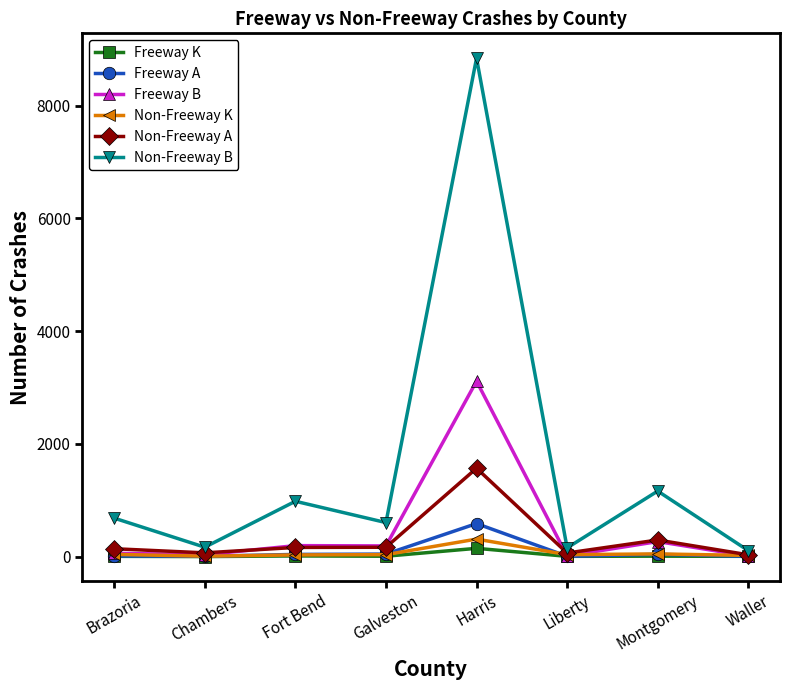

True or false: Non-Freeway K has more than 0 points higher than both neighbors.

True